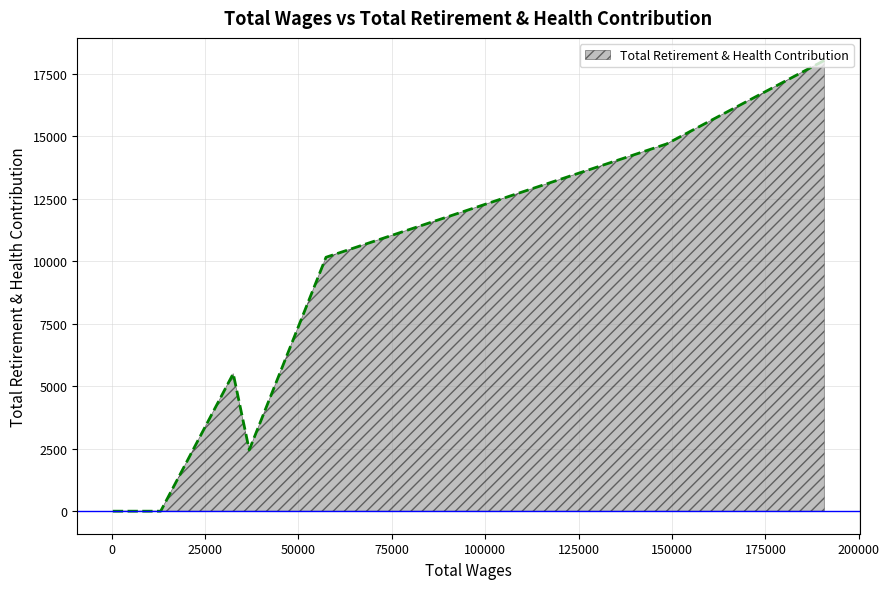

What is the difference between the maximum and minimum values?

18043